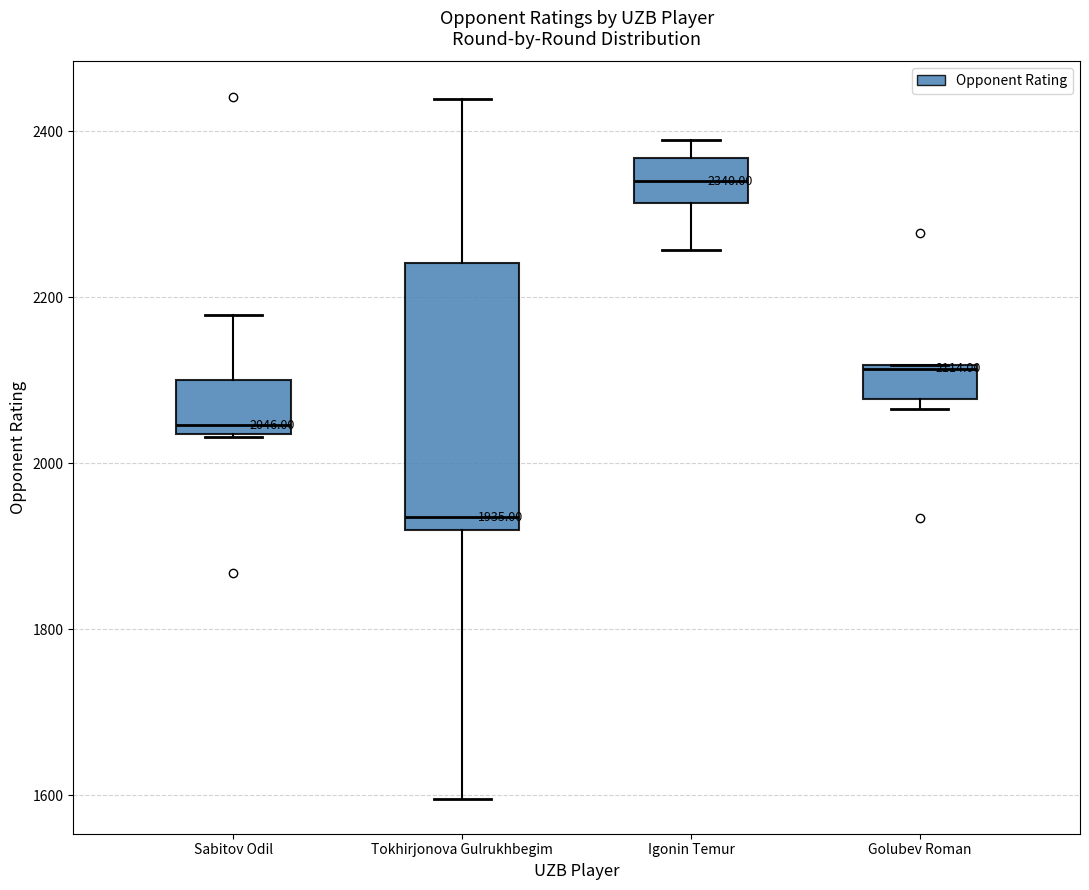

Which box is the tallest, from its lower edge to its upper edge?

Tokhirjonova Gulrukhbegim